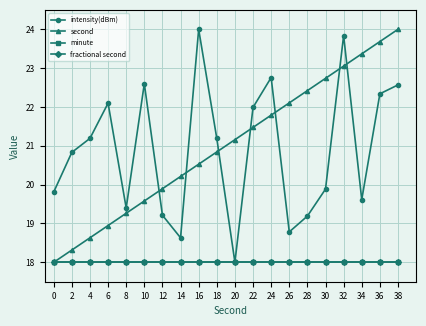

Which series has the largest total across all categories?

second